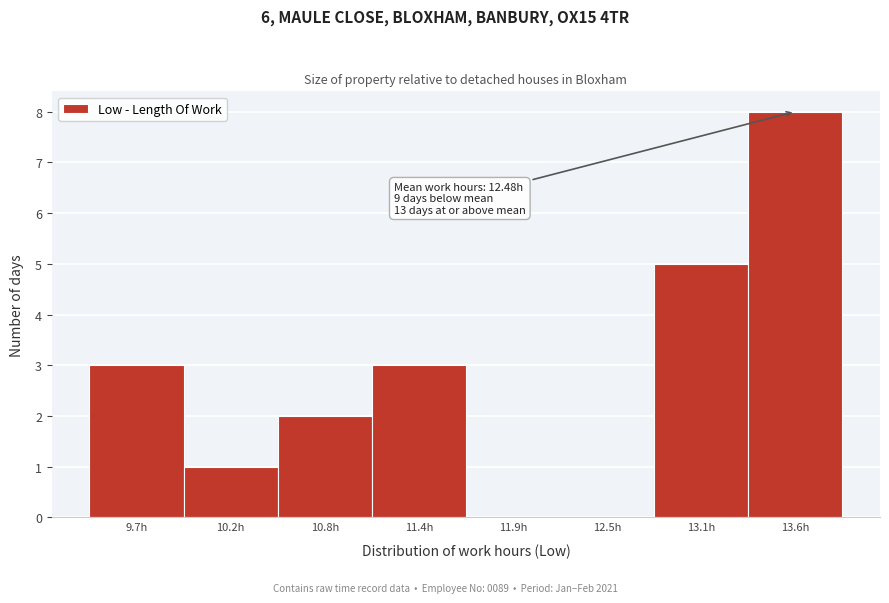

Reading right to left, what are all the values shown in this chart?

13.6h=8	13.1h=5	12.5h=0	11.9h=0	11.4h=3	10.8h=2	10.2h=1	9.7h=3